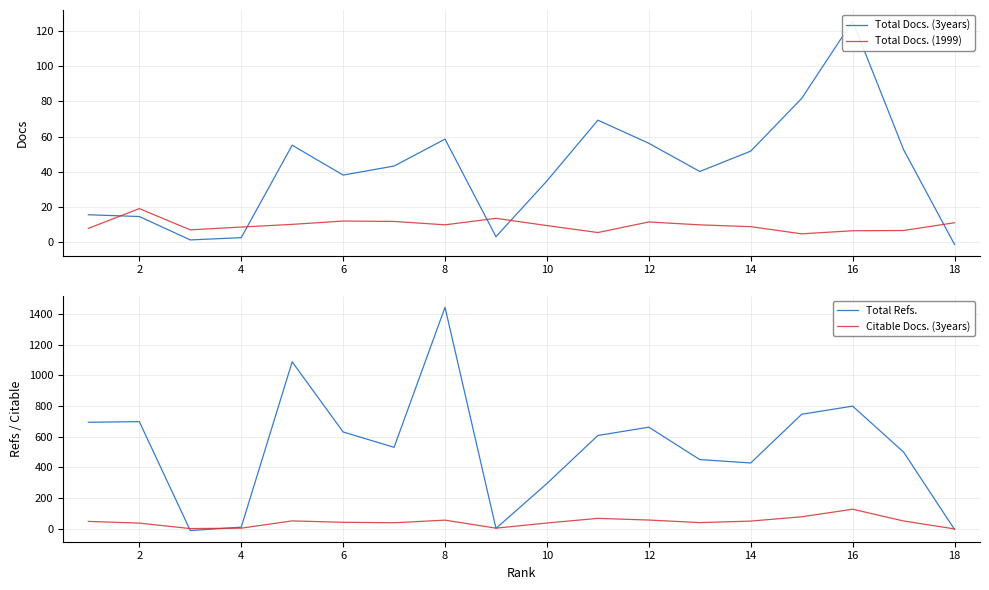

List the series in order of their peak value, highest first.

Total Refs., Citable Docs. (3years), Total Docs. (3years), Total Docs. (1999)